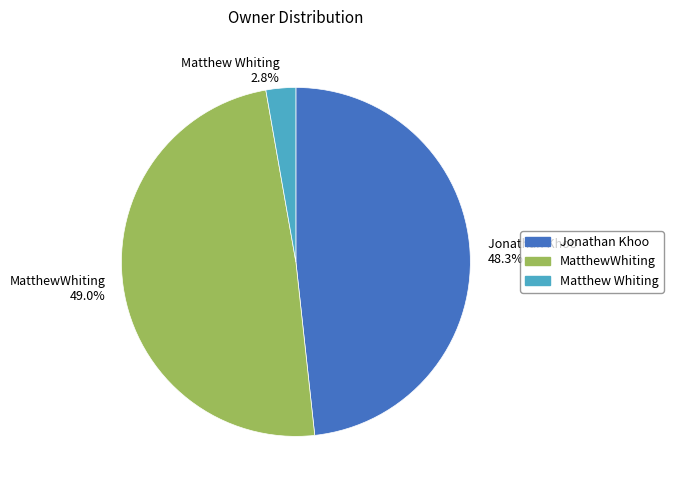

What percentage is the Matthew Whiting slice, to the nearest percent?

3%